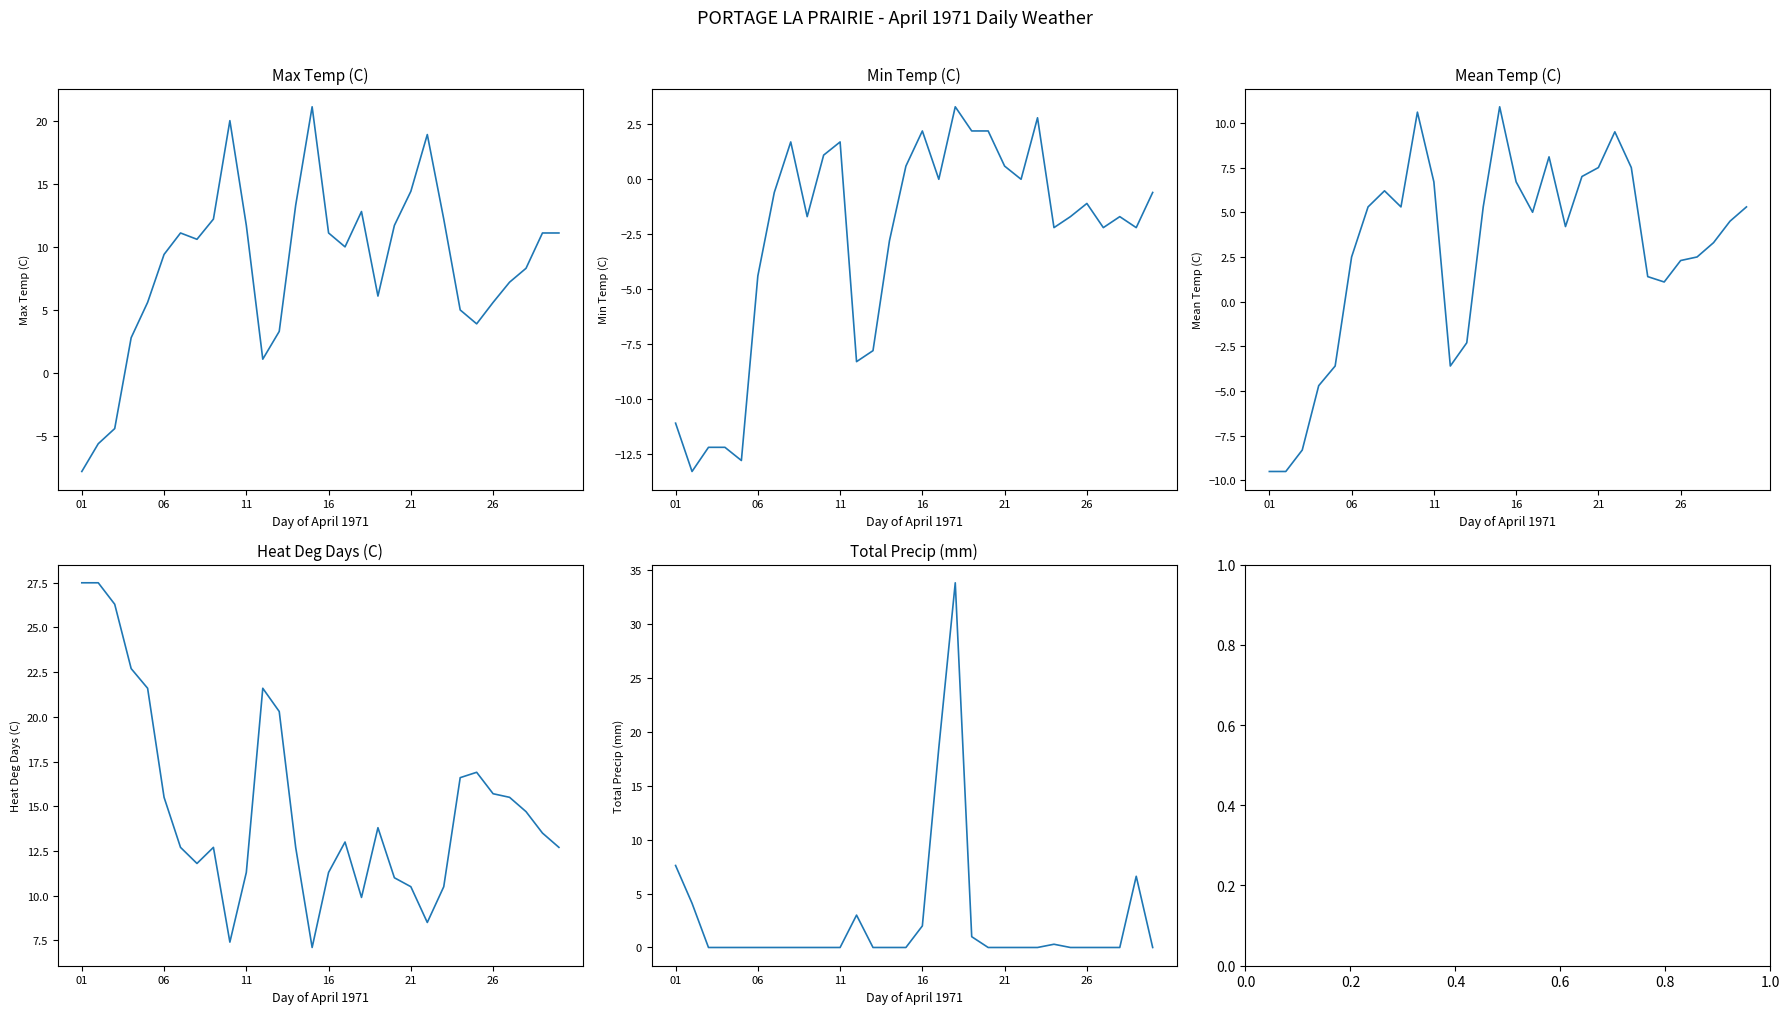

How many intersections are there between Total Precip (mm) and Mean Temp (C)?

7